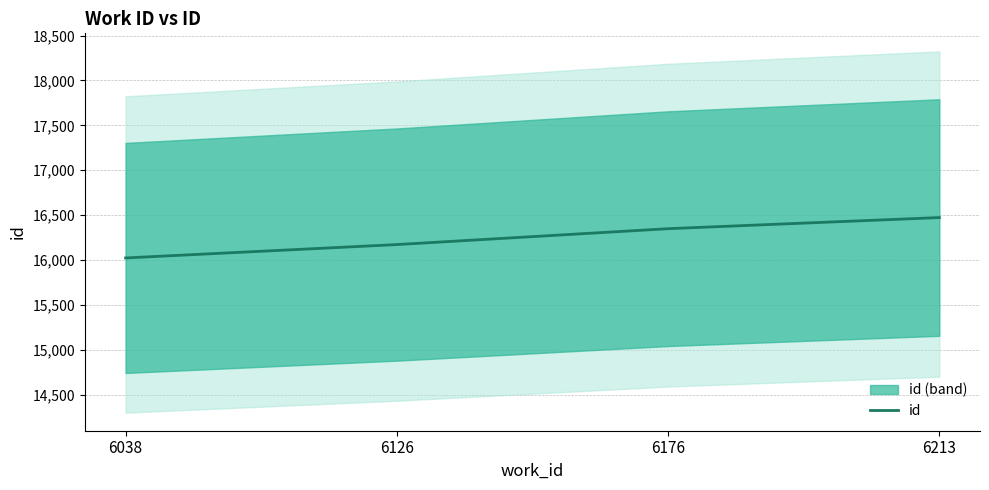

Reading left to right, transcribe all the data shown in this chart.

6038=16022	6126=16171	6176=16348	6213=16472